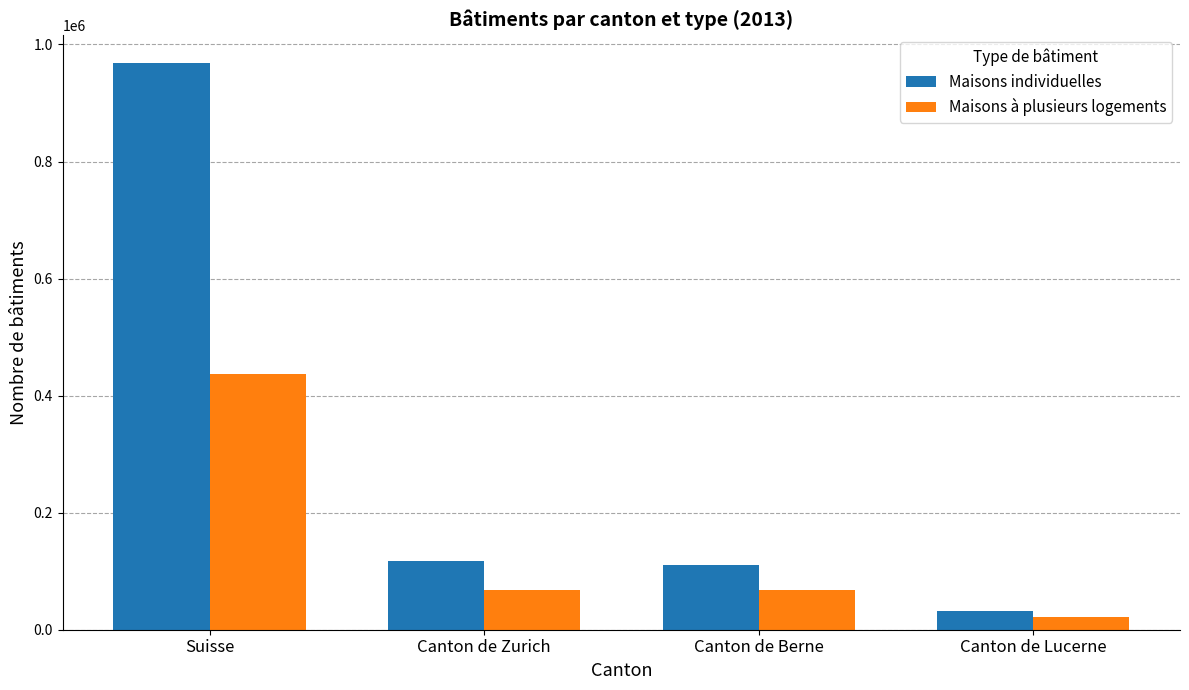

How many values in the Maisons à plusieurs logements series are below 67329?

2